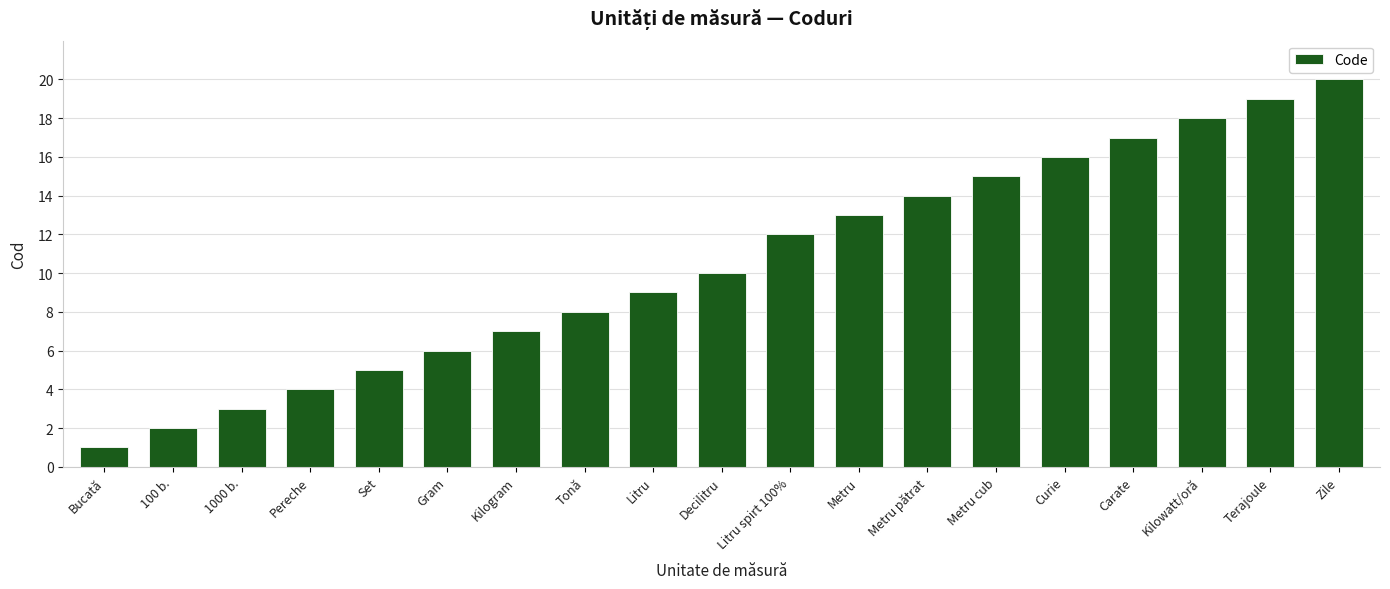

Is it true that the value at Kilogram is 4?

False